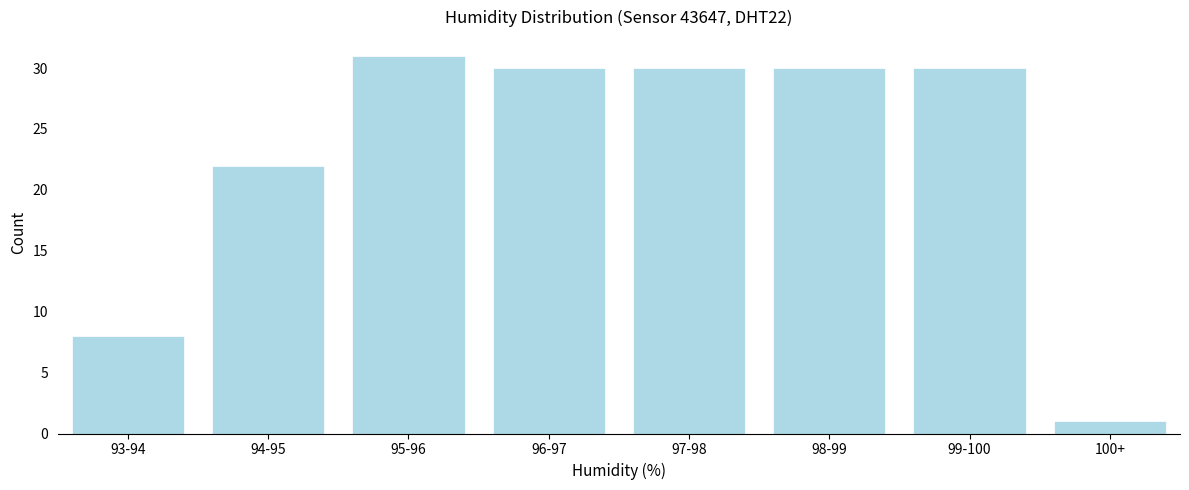

Reading left to right, extract all data points from this chart.

8	22	31	30	30	30	30	1